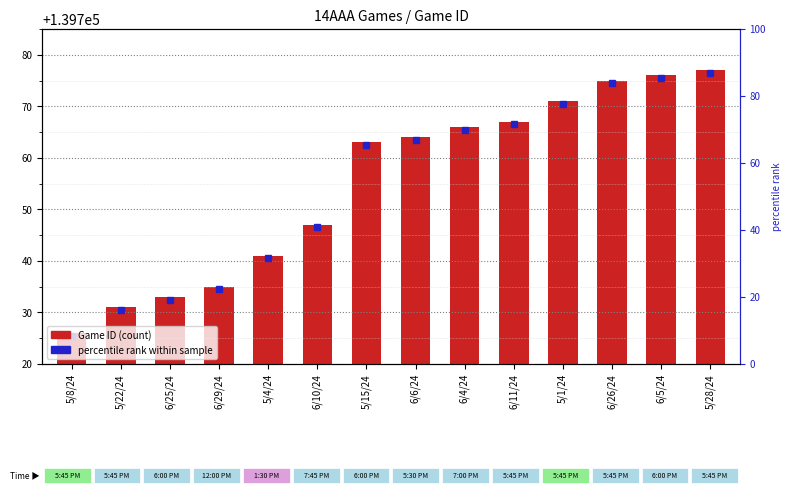

Which label corresponds to the largest value in the chart?

5/28/24